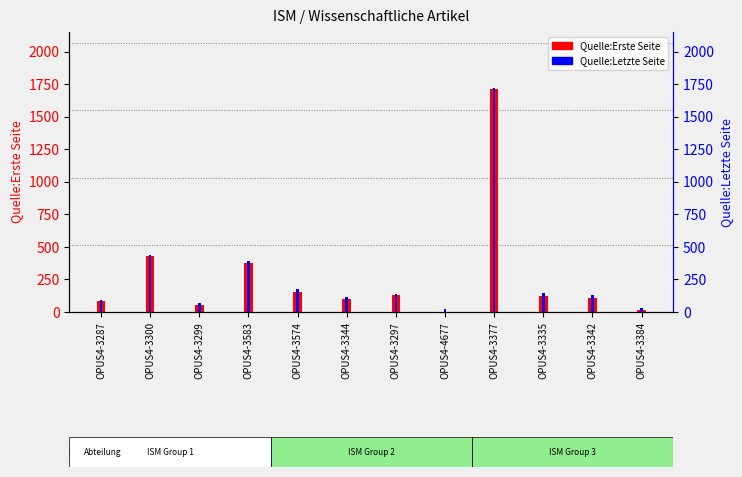

What is the average value of the Quelle:Erste Seite series?

274